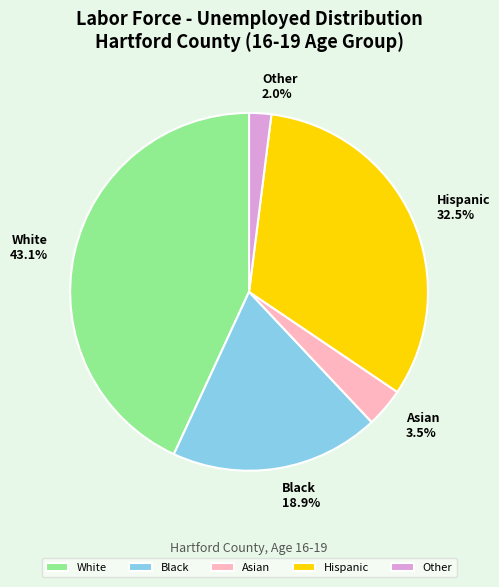

To the nearest percent, what is the combined percentage of Hispanic and Other?

34%